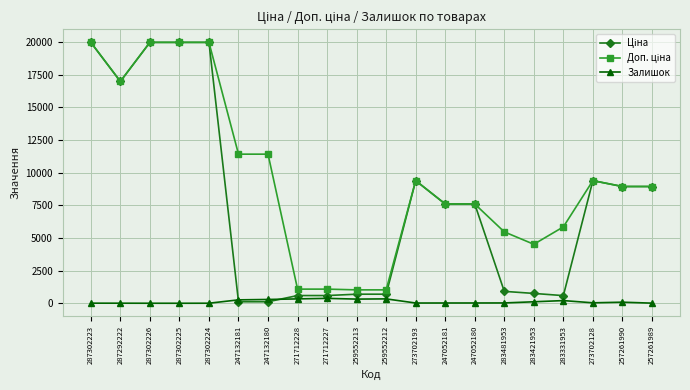

At how many categories does at least one series exceed 12946?

5